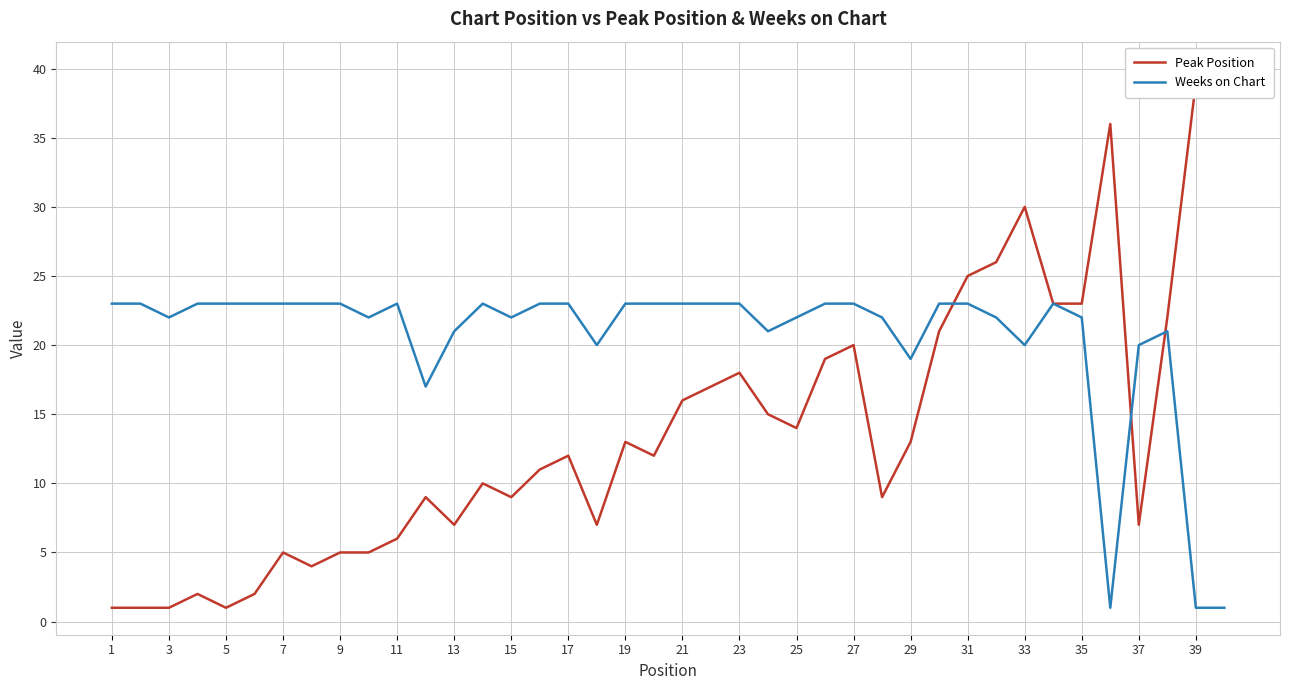

Reading left to right, list all the values displayed in this chart.

Peak Position: 1	1	1	2	1	2	5	4	5	5	6	9	7	10	9	11	12	7	13	12	16	17	18	15	14	19	20	9	13	21	25	26	30	23	23	36	7	22	39	40
Weeks on Chart: 23	23	22	23	23	23	23	23	23	22	23	17	21	23	22	23	23	20	23	23	23	23	23	21	22	23	23	22	19	23	23	22	20	23	22	1	20	21	1	1